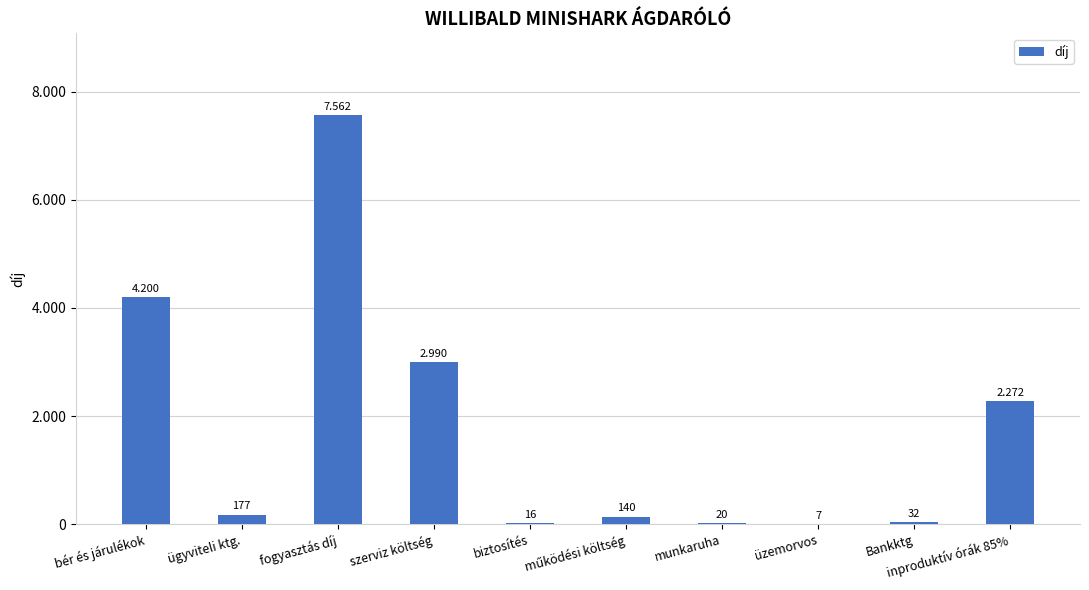

Rank the categories by value from lowest to highest.

üzemorvos, biztosítés, munkaruha, Bankktg, működési költség, ügyviteli ktg., inproduktív órák 85%, szerviz költség, bér és járulékok, fogyasztás díj